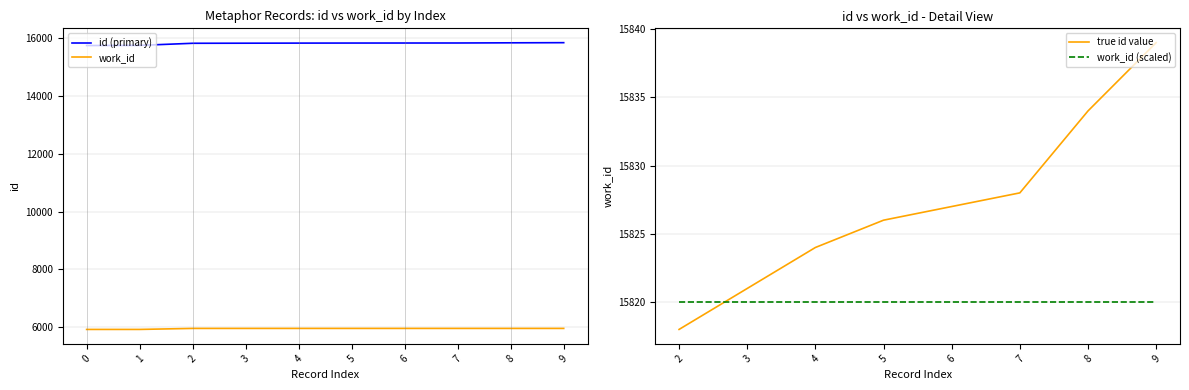

What is the smallest value displayed?

5925